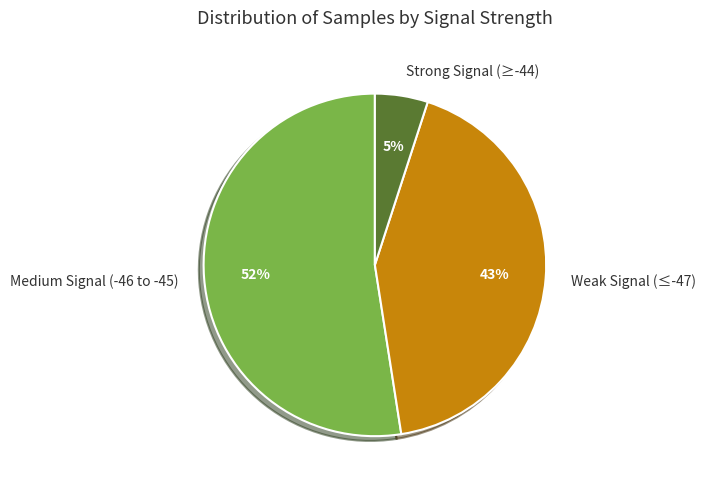

True or false: Medium Signal (-46 to -45) accounts for 44% of the total.

False